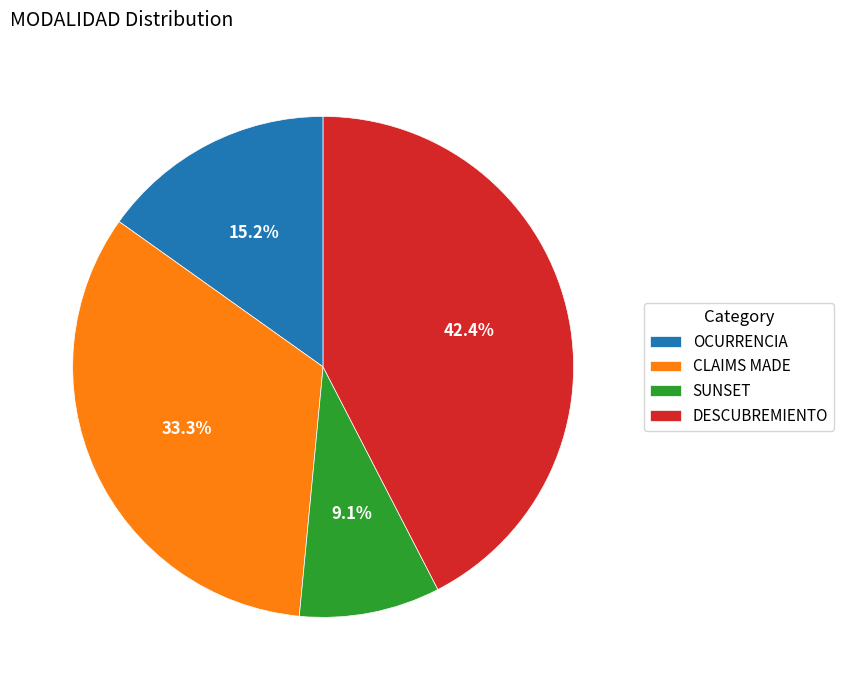

Combined, what portion of the pie is OCURRENCIA and DESCUBREMIENTO?

57.6%